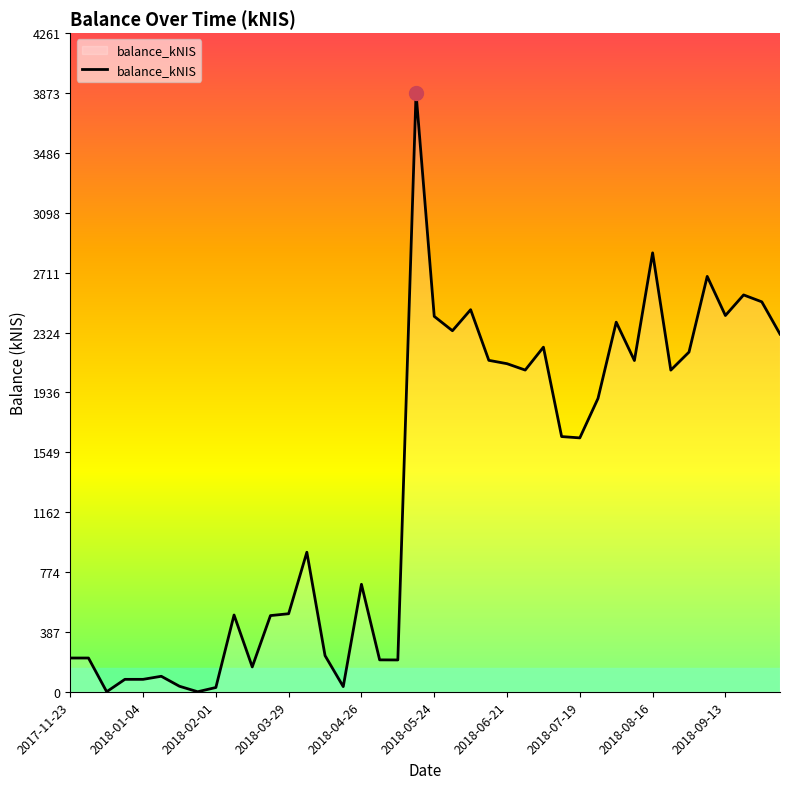

What is the maximum value shown in the chart?

3873.6